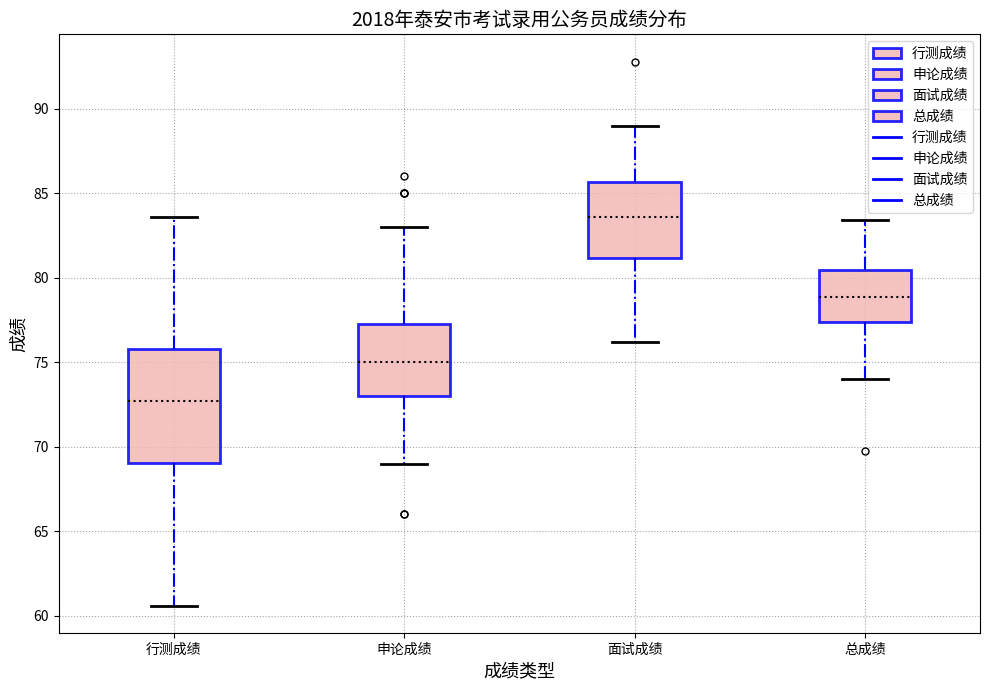

Reading left to right, transcribe this box plot: for each box, give where its median line is, the range the box spans, and where its two whiskers end, as read against the y-axis. The values are not printed on the chart, so give them approximately, as read against the axis.

行测成绩: median 72.5, box 69.0 to 76.0, whiskers 60.5 to 83.5
申论成绩: median 75.0, box 73.0 to 77.5, whiskers 69.0 to 83.0
面试成绩: median 83.5, box 81.0 to 85.5, whiskers 76.0 to 89.0
总成绩: median 79.0, box 77.5 to 80.5, whiskers 74.0 to 83.5